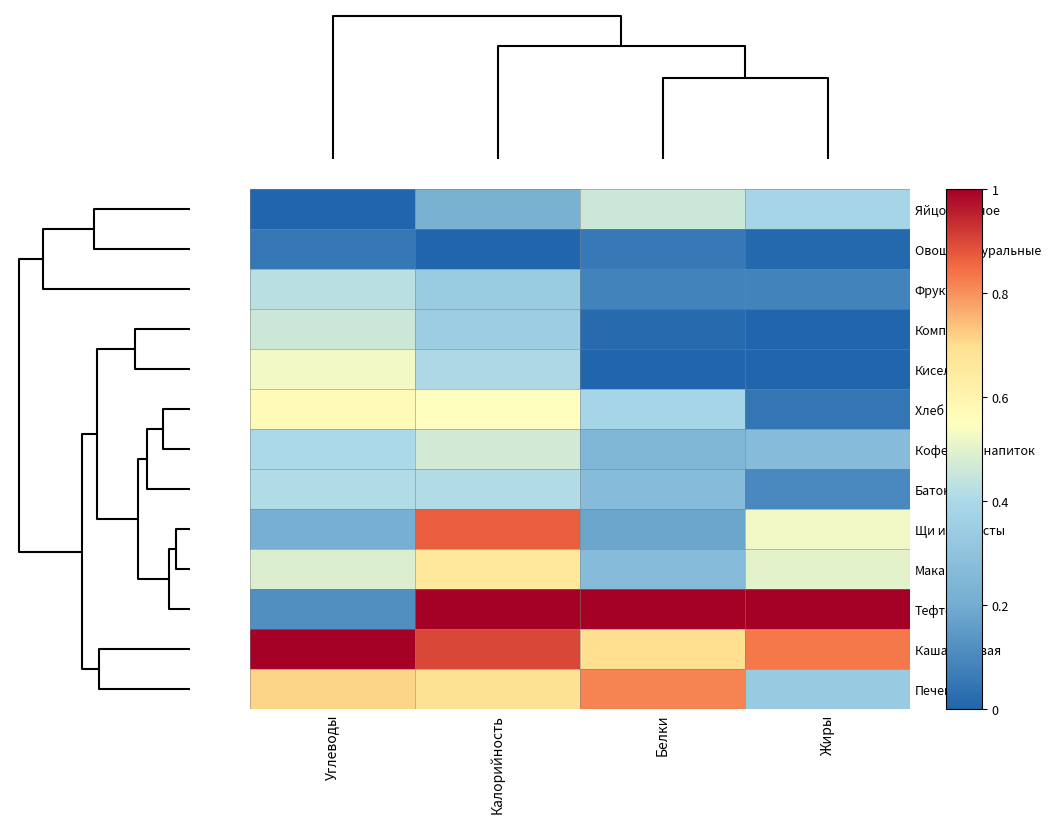

At which category does the chart reach its minimum across all series?

Углеводы